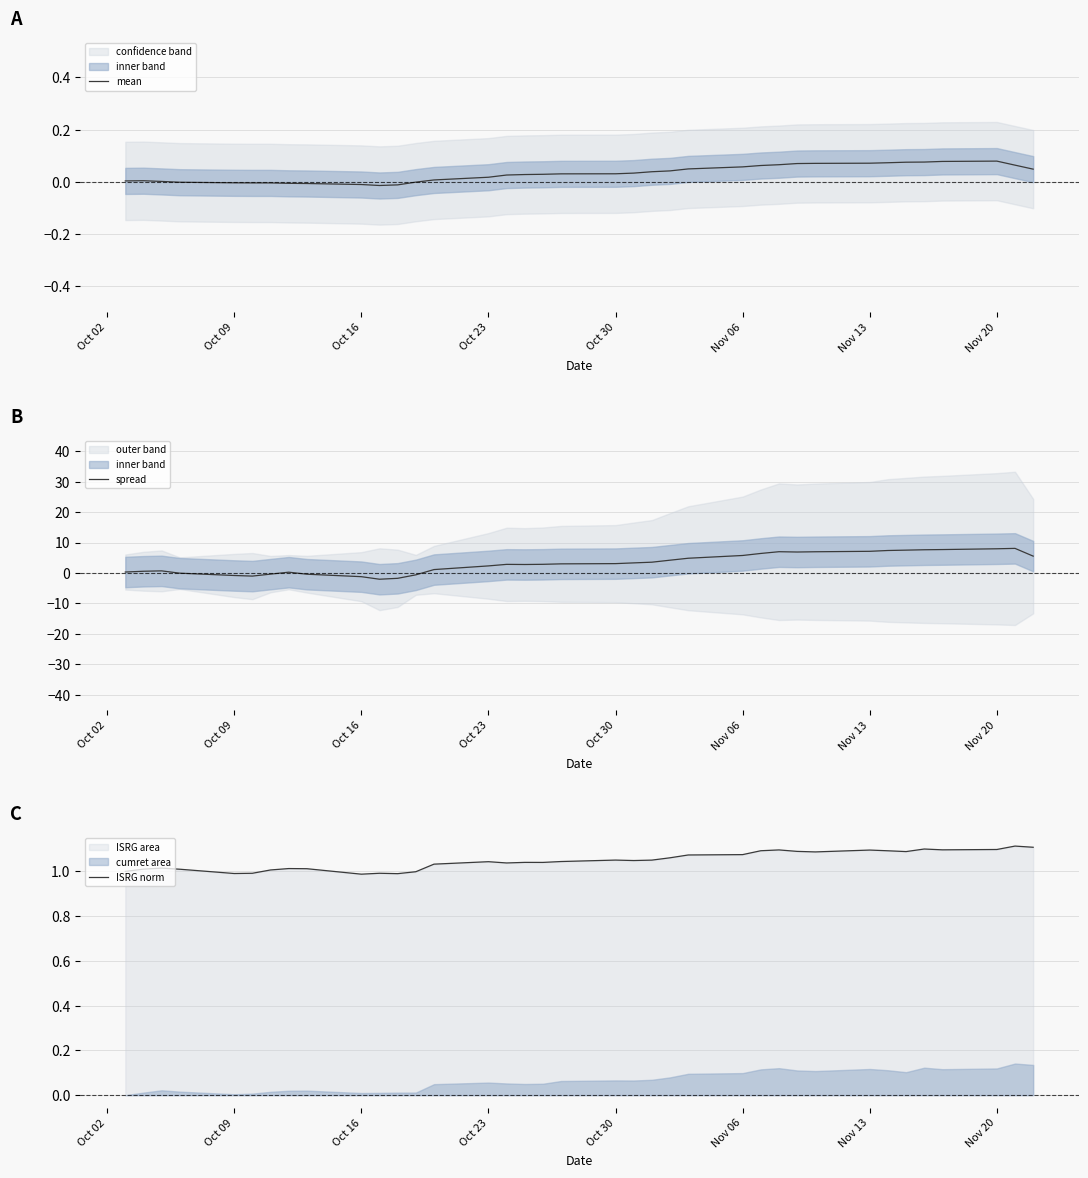

Is it true that mean equals 0.0 at Nov 20?

False